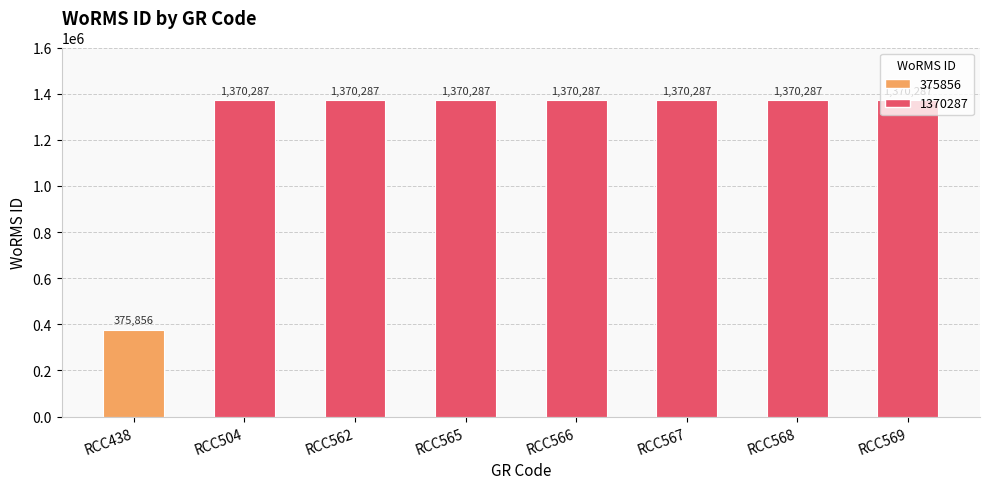

The value at RCC567 is 1370287. True or false?

True